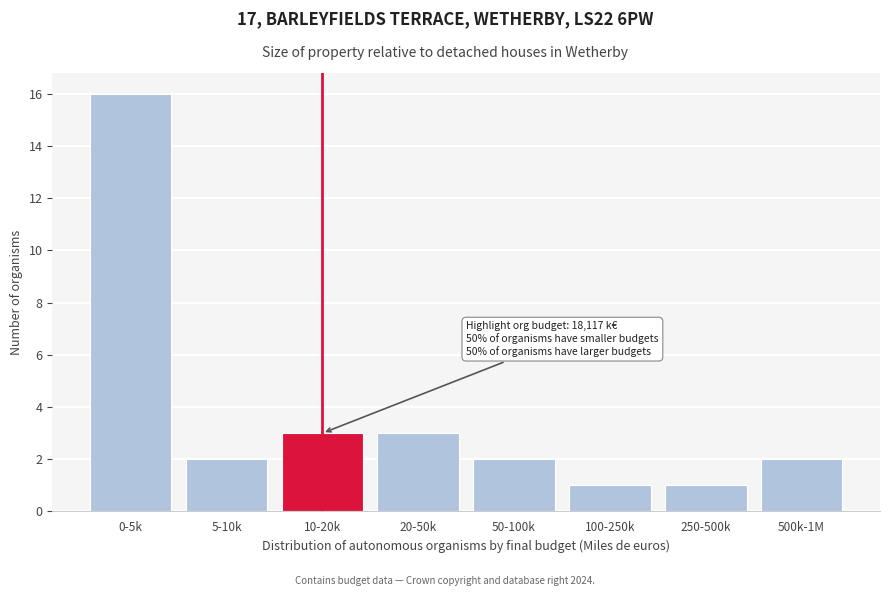

Reading left to right, list all the values displayed in this chart.

0-5k=16	5-10k=2	10-20k=3	20-50k=3	50-100k=2	100-250k=1	250-500k=1	500k-1M=2